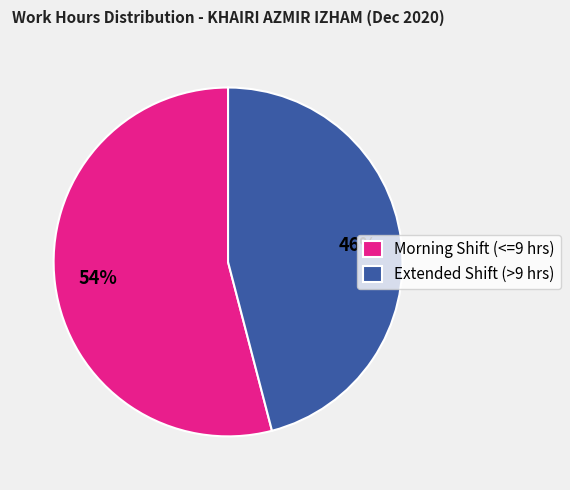

Is there any slice that represents more than half of the pie?

Yes